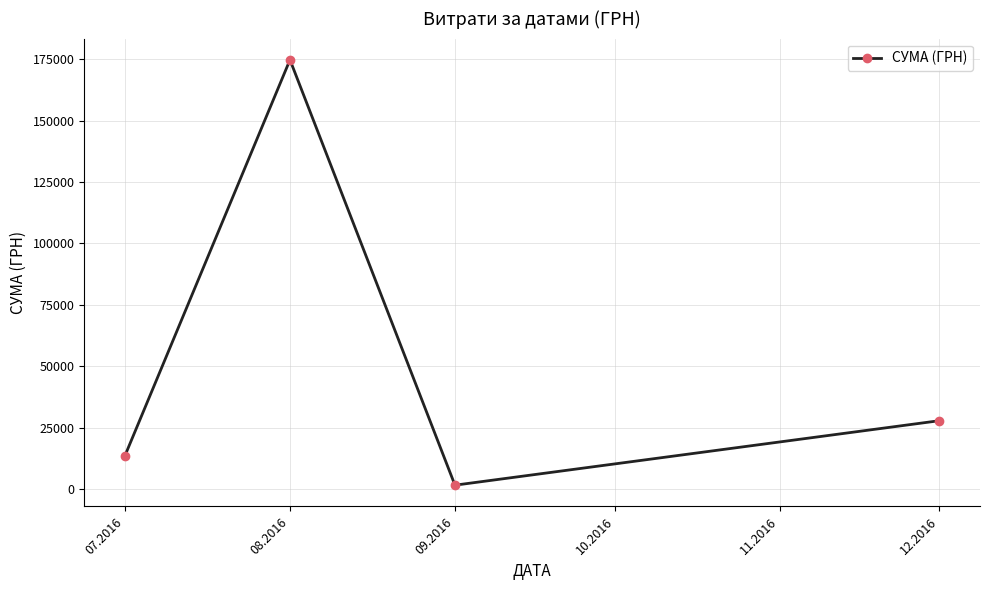

How many data points are less than 27825?

2